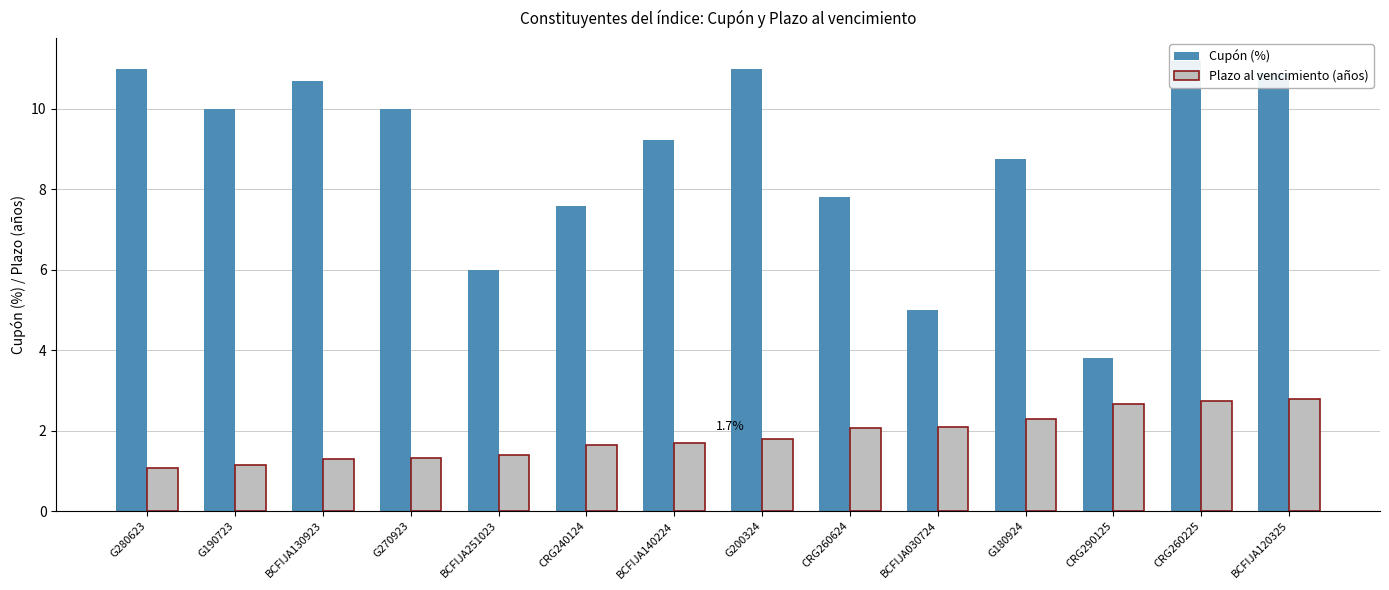

Reading right to left, what are all the values shown in this chart?

Cupón (%): 10.9	11.2	3.8	8.8	5.0	7.8	11.0	9.2	7.6	6.0	10.0	10.7	10.0	11.0
Plazo al vencimiento (años): 2.8	2.7	2.7	2.3	2.1	2.1	1.8	1.7	1.6	1.4	1.3	1.3	1.1	1.1